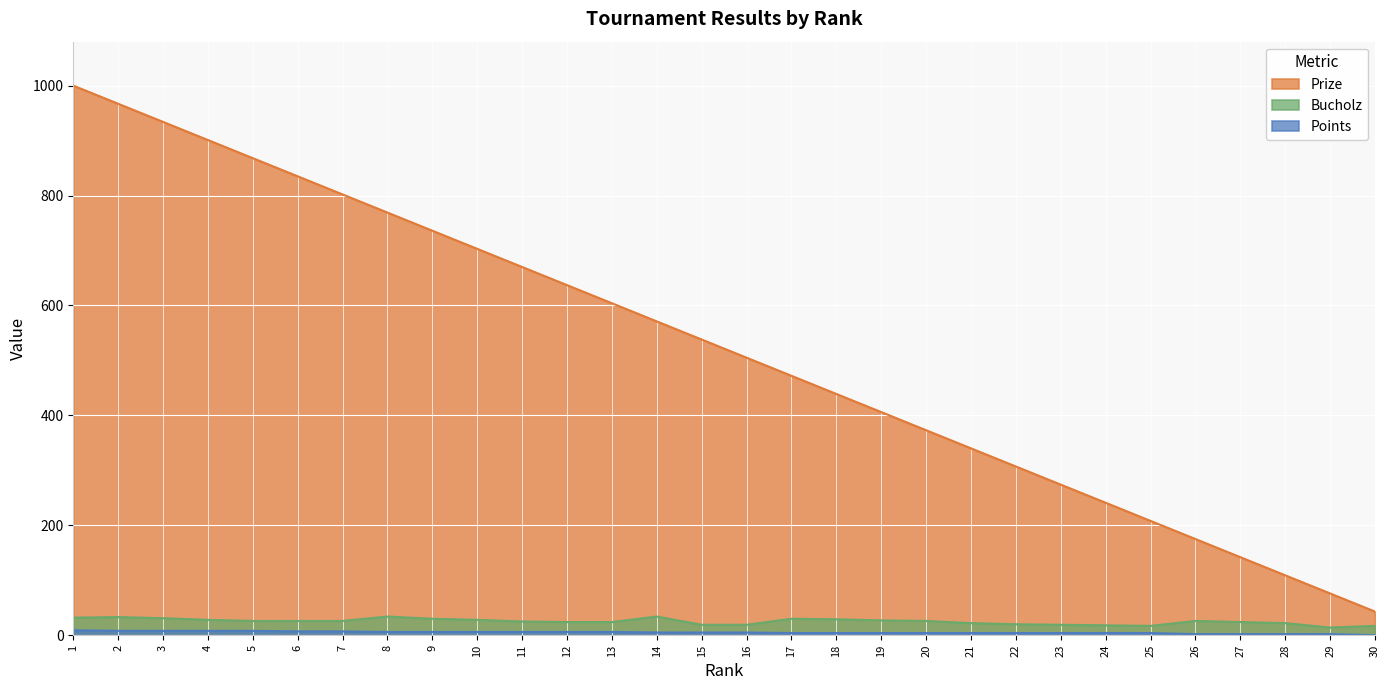

Where does the Bucholz series first go above 26?

1